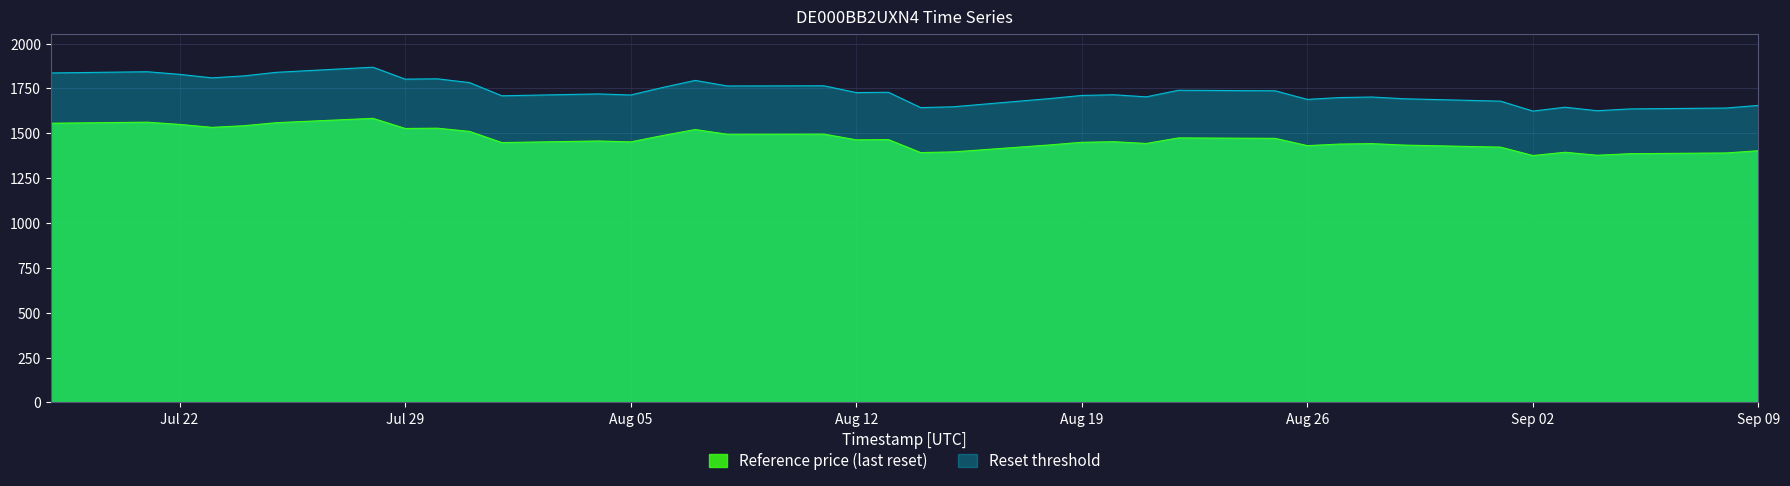

How many categories are shown in the chart?

38